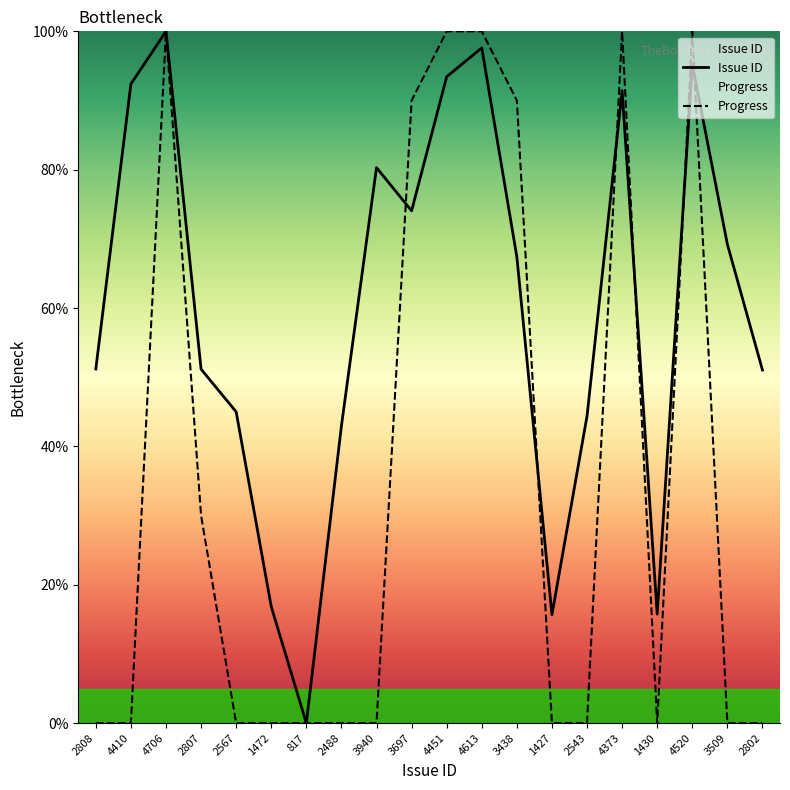

At which label is Progress closest to 50?

2807